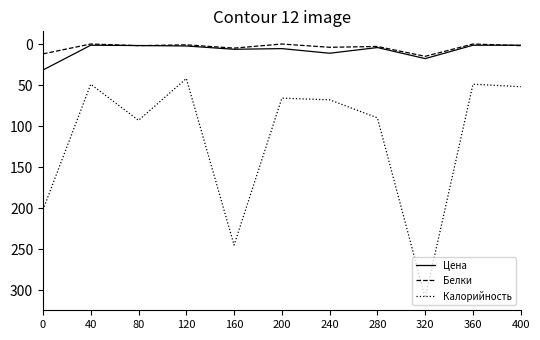

What are all the series names shown in the legend?

Цена, Белки, Калорийность